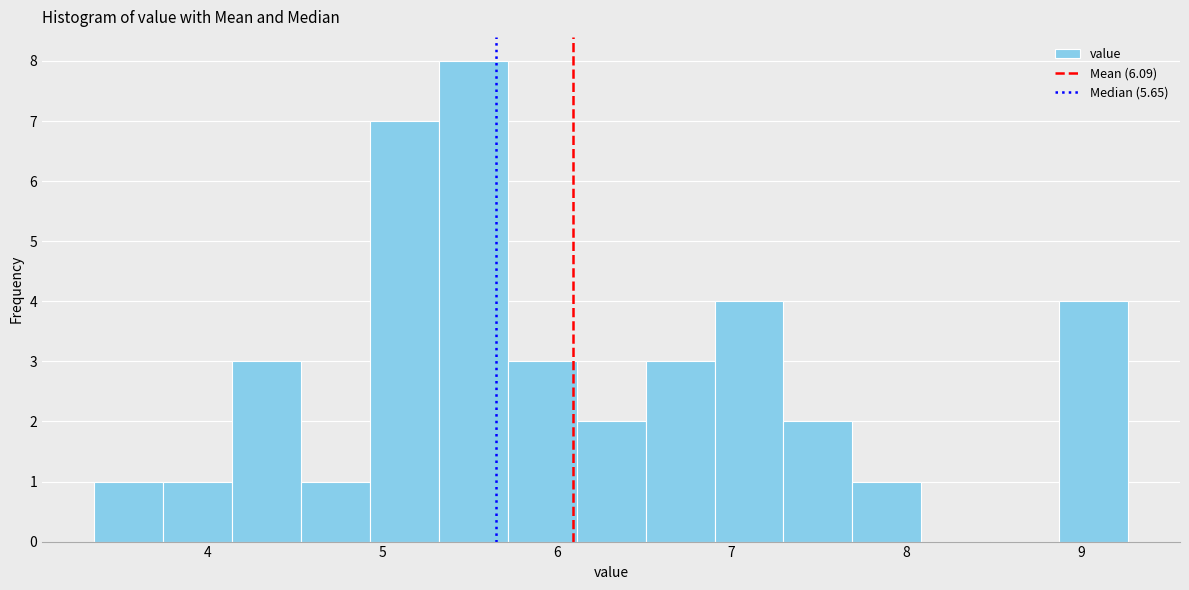

Around what value on the x-axis is the tallest bar? Give the approximate position of its centre, as read against the axis.

5.5